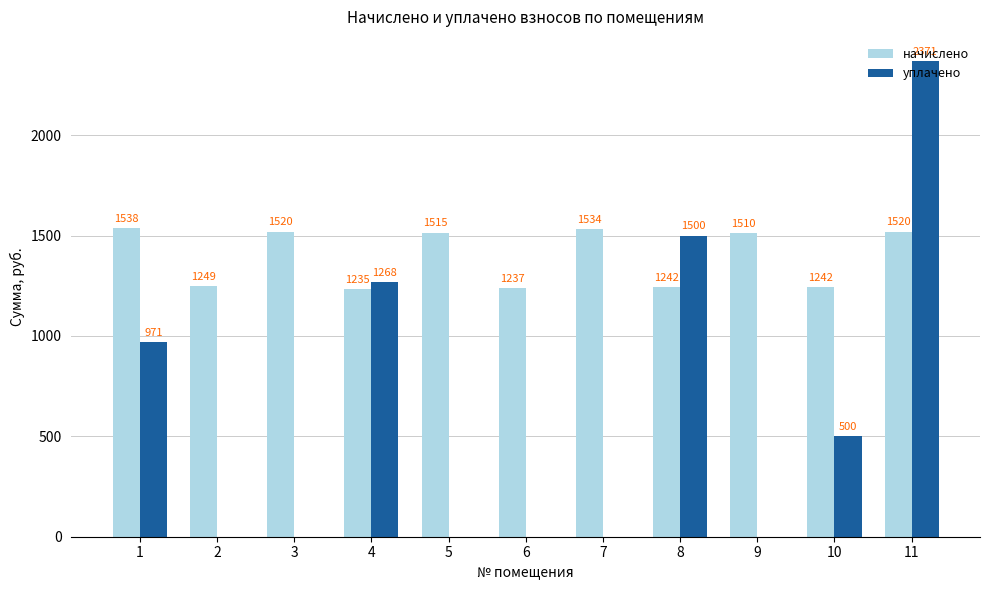

At which category is the sum across all series the highest?

11